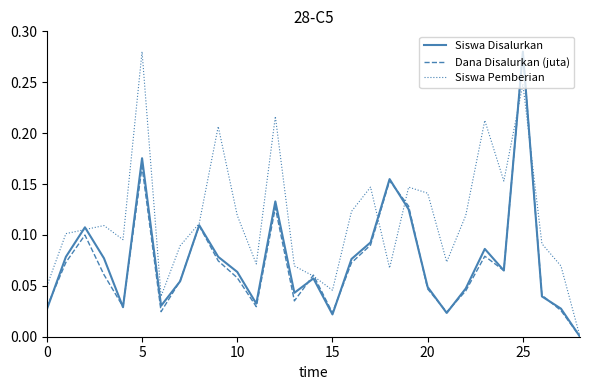

Is this an area chart (filled region under the line)?

No